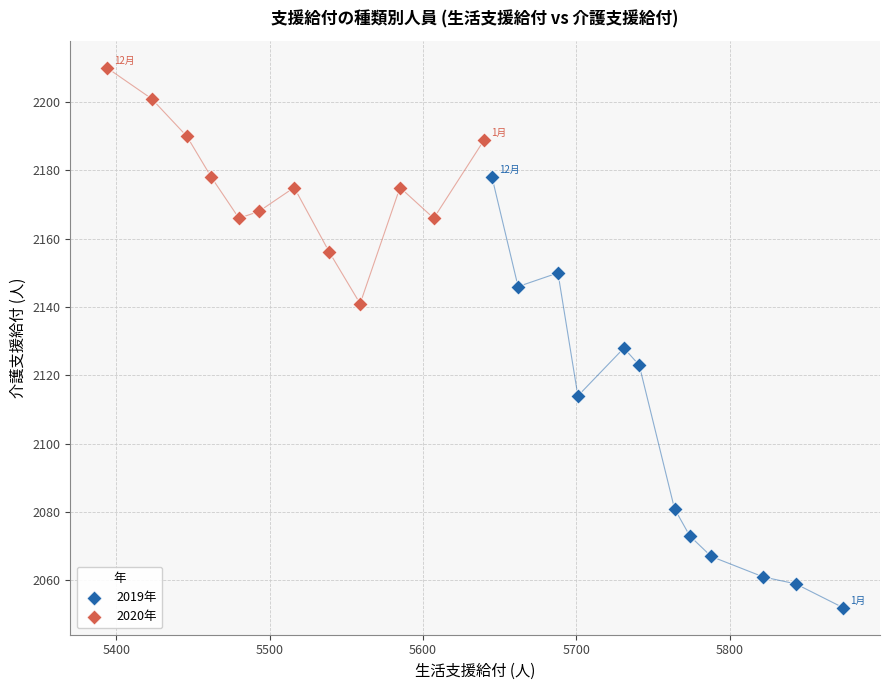

Which series contains the lowest Y value?

2019年